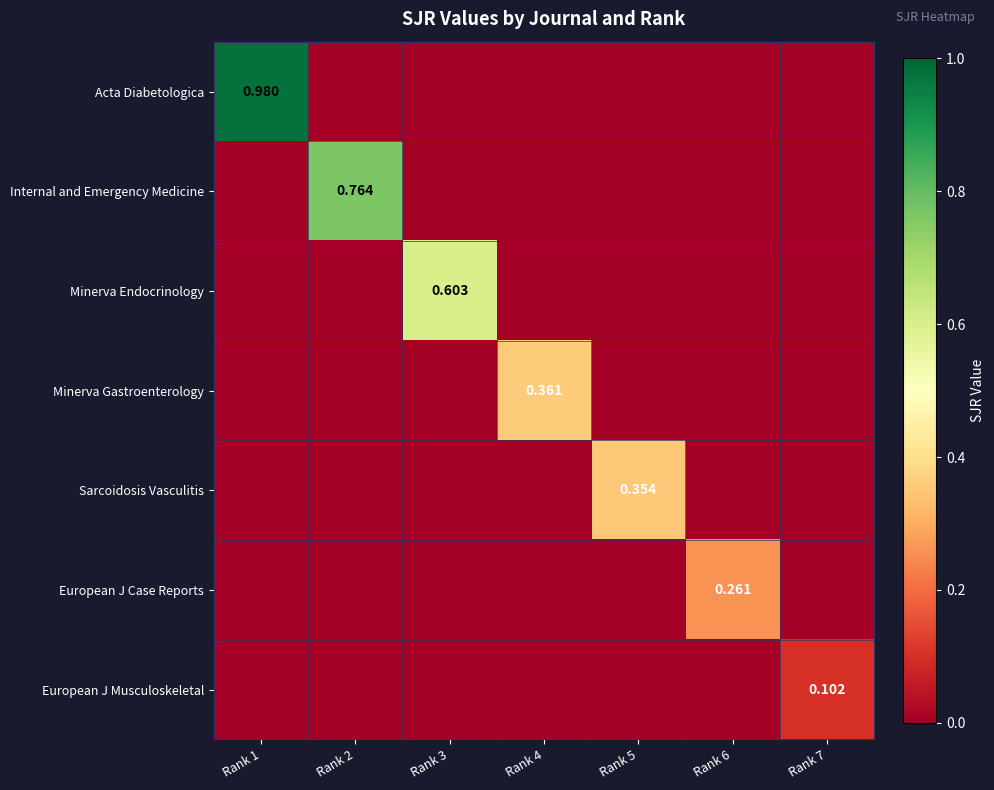

True or false: Minerva Endocrinology has a value of 0.0 at Rank 2.

True